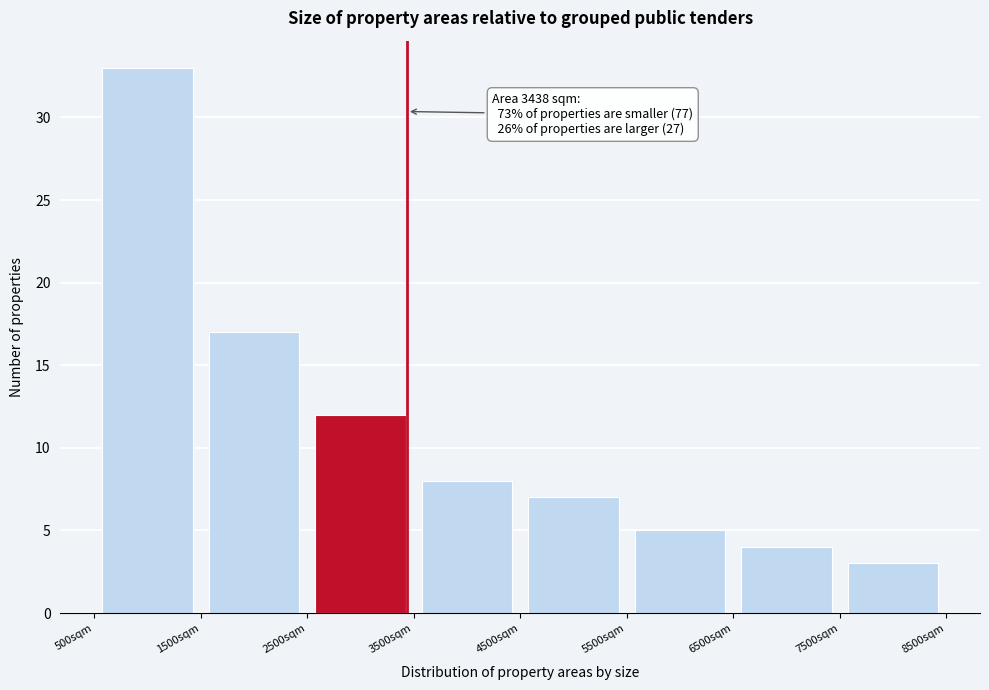

Which range on the x-axis has the tallest bar?

500 to 1500